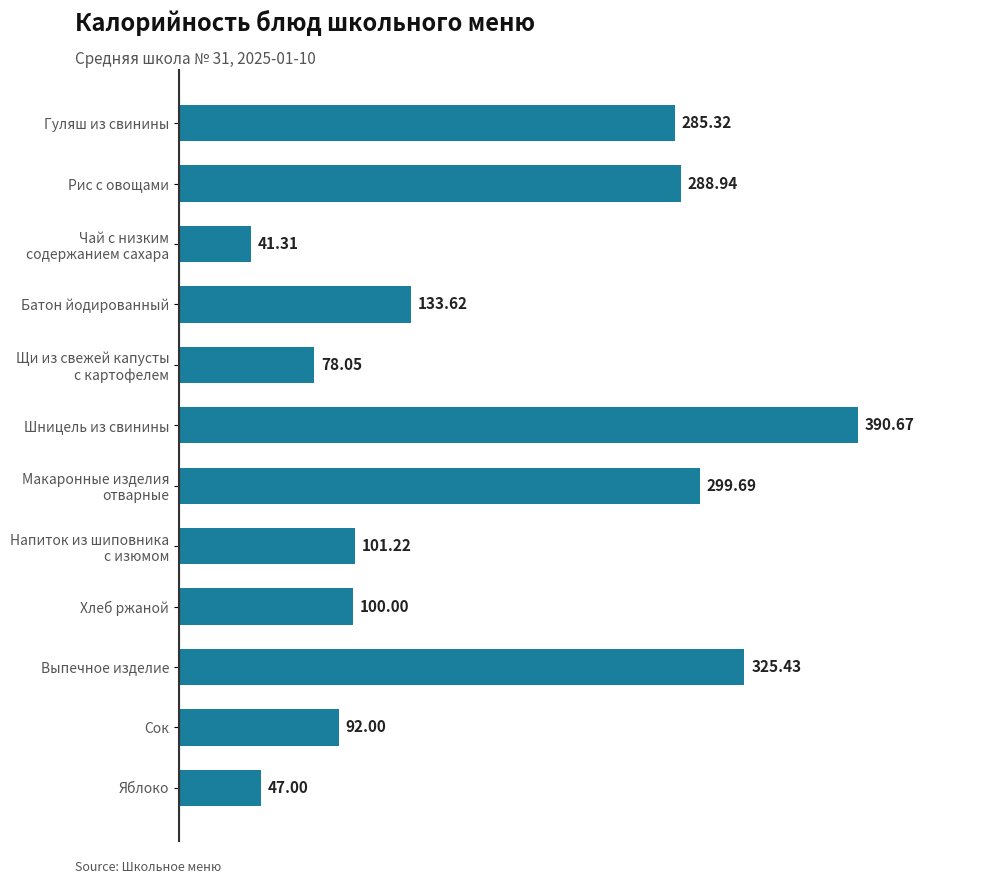

At which label is the value closest to 215?

Гуляш из свинины